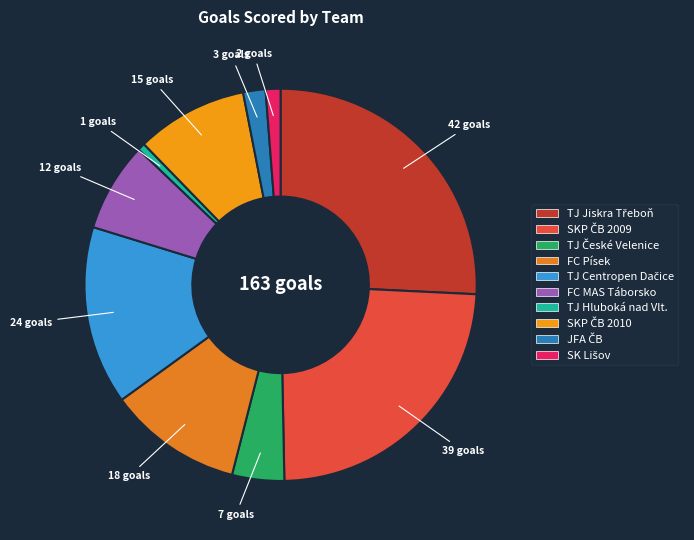

To the nearest percent, what percentage of the pie is TJ Centropen Dačice?

15%